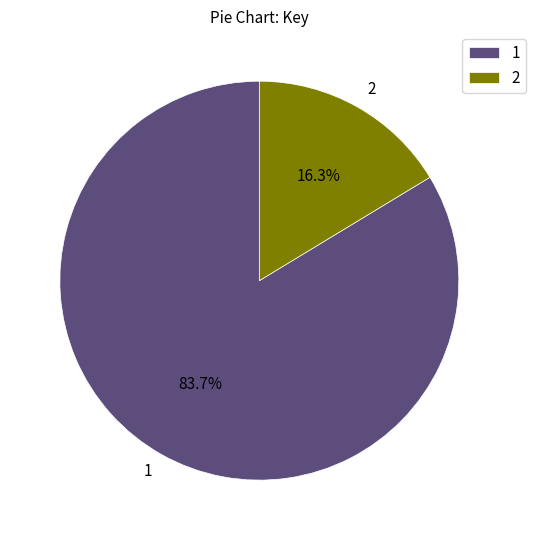

How many slices are in this pie chart?

2